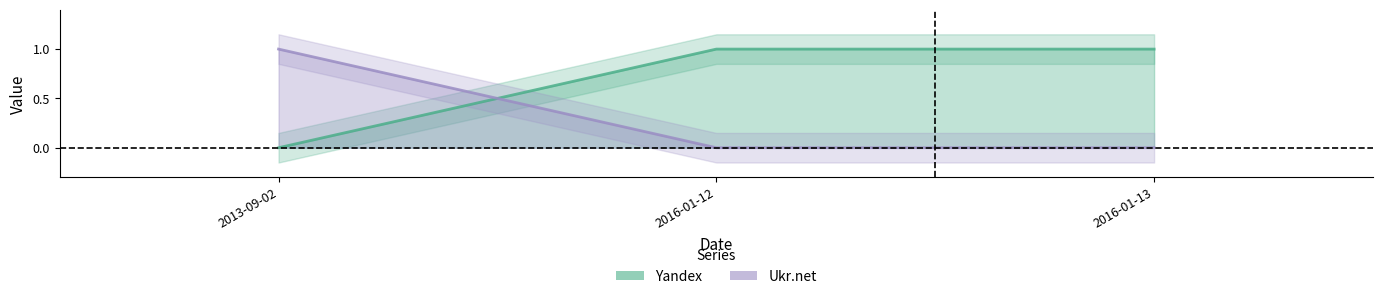

At which category does the chart reach its minimum across all series?

2013-09-02